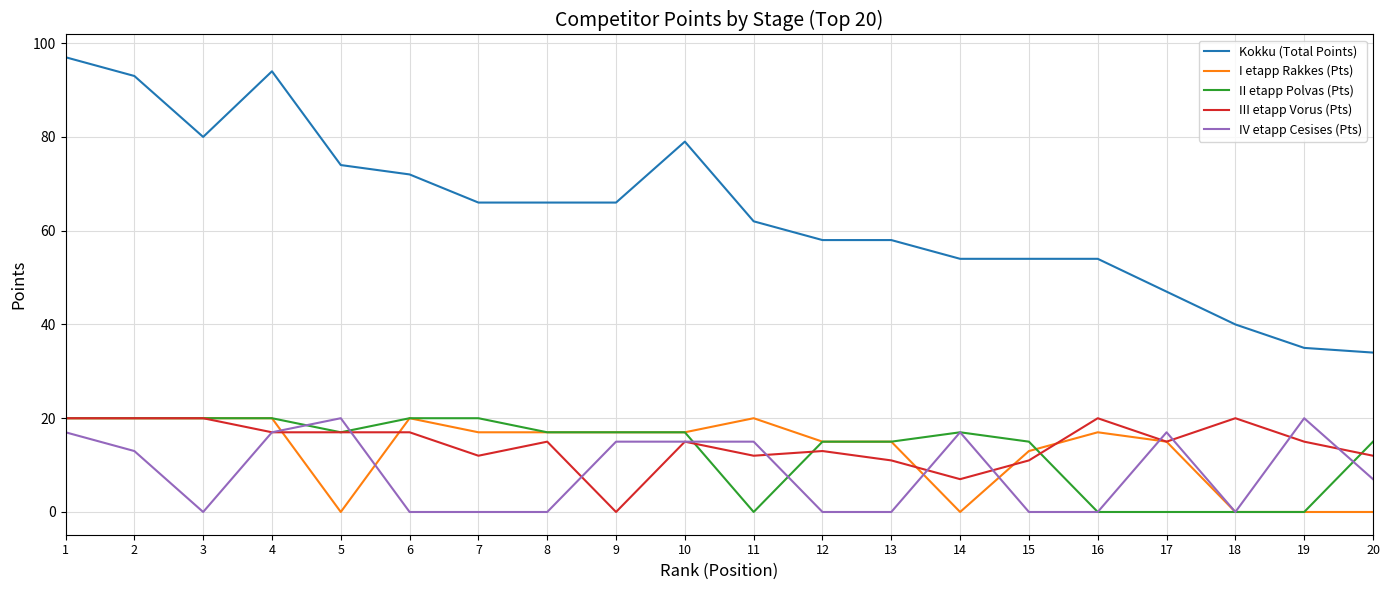

At which category is the sum across all series the highest?

1